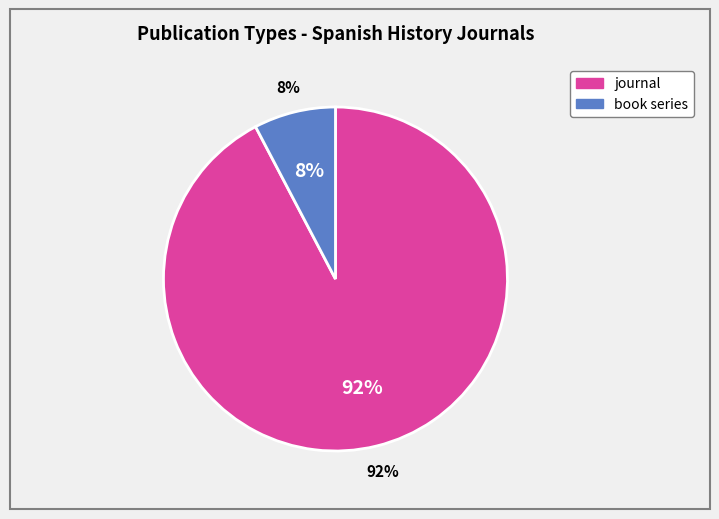

Which category accounts for the majority?

journal